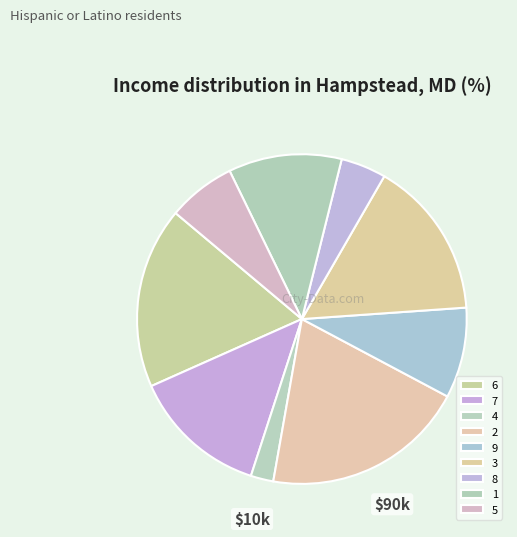

How many slices are in this pie chart?

9